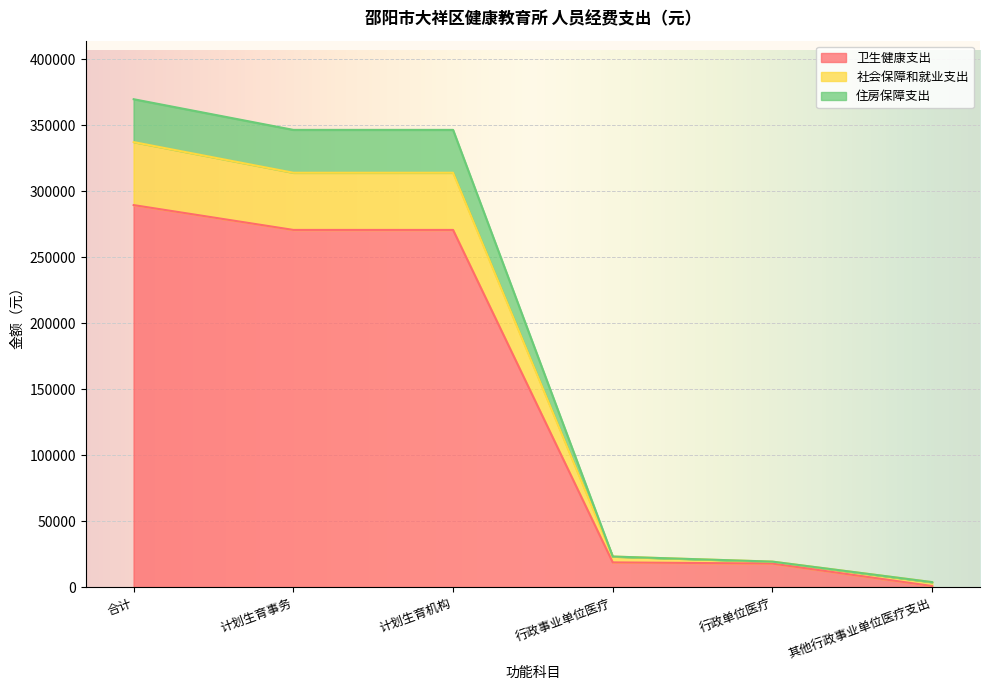

At 其他行政事业单位医疗支出, list the series in order from smallest to largest.

卫生健康支出, 社会保障和就业支出, 住房保障支出